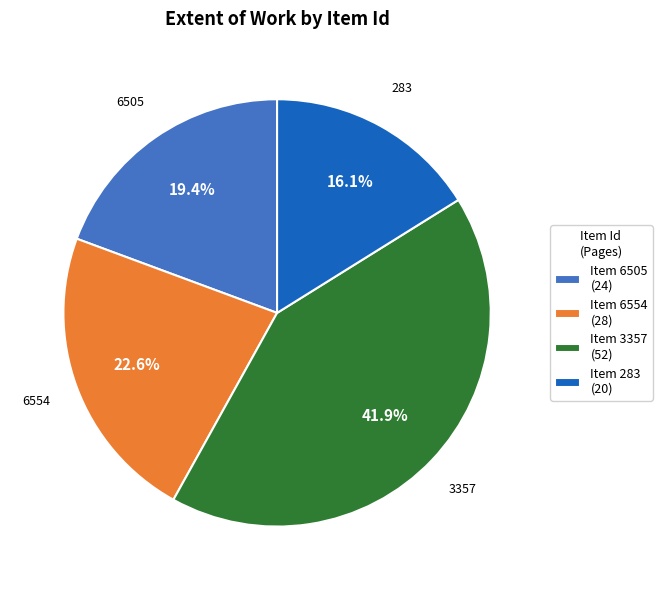

How many segments does this pie chart have?

4